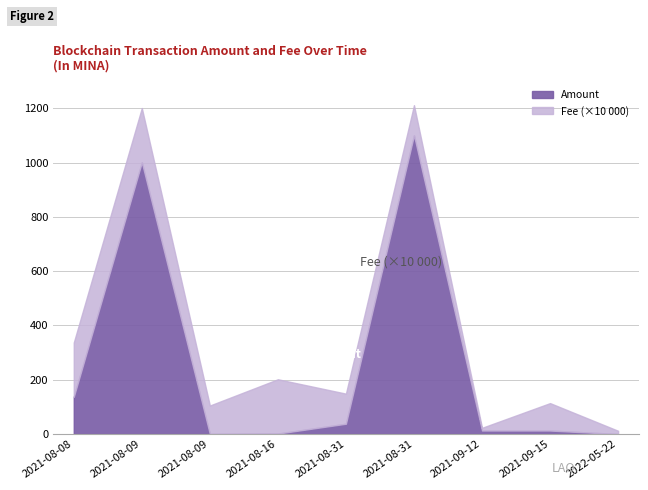

How many categories are shown in the chart?

9